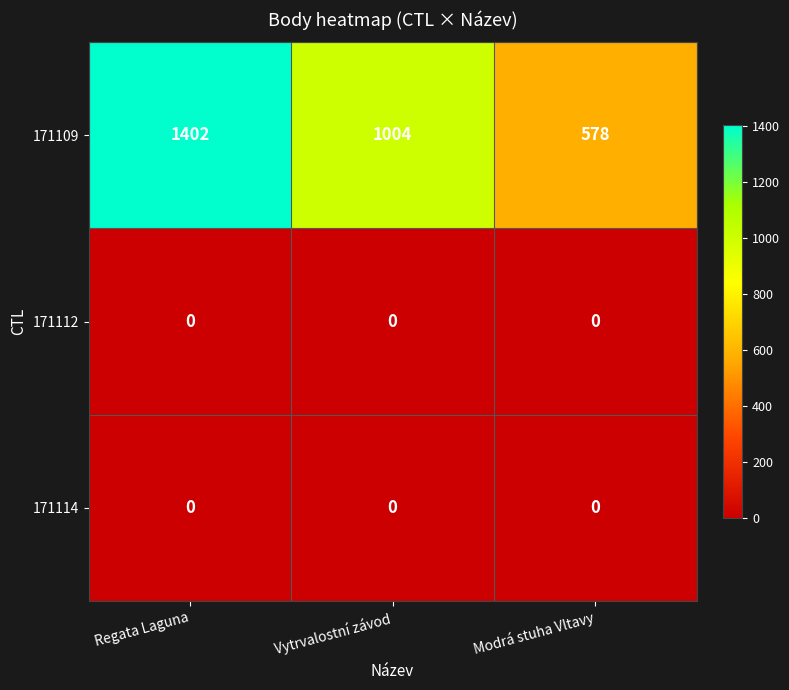

Reading left to right, transcribe all the data shown in this chart.

171109: Regata Laguna=1402	Vytrvalostní závod=1004	Modrá stuha Vltavy=578
171112: Regata Laguna=0	Vytrvalostní závod=0	Modrá stuha Vltavy=0
171114: Regata Laguna=0	Vytrvalostní závod=0	Modrá stuha Vltavy=0